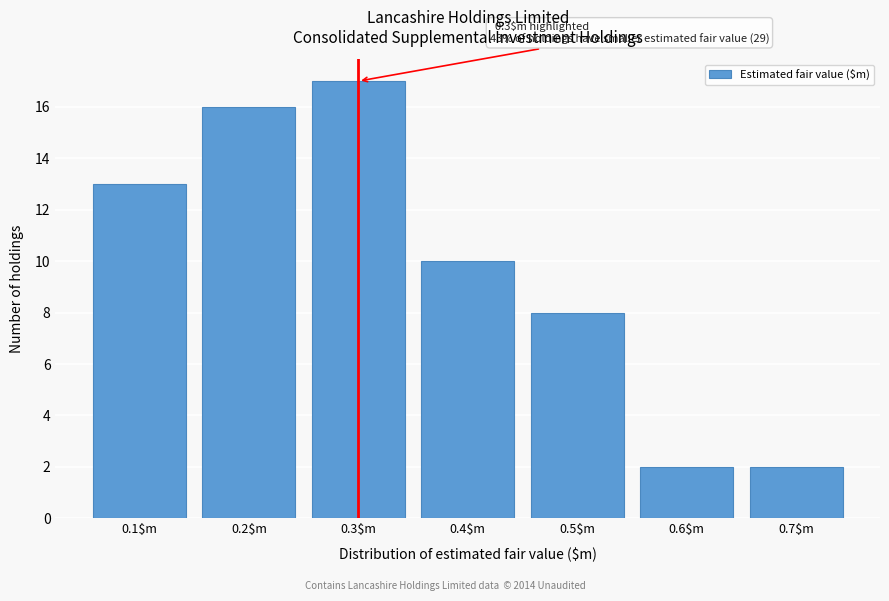

Reading left to right, what are all the values shown in this chart?

13	16	17	10	8	2	2